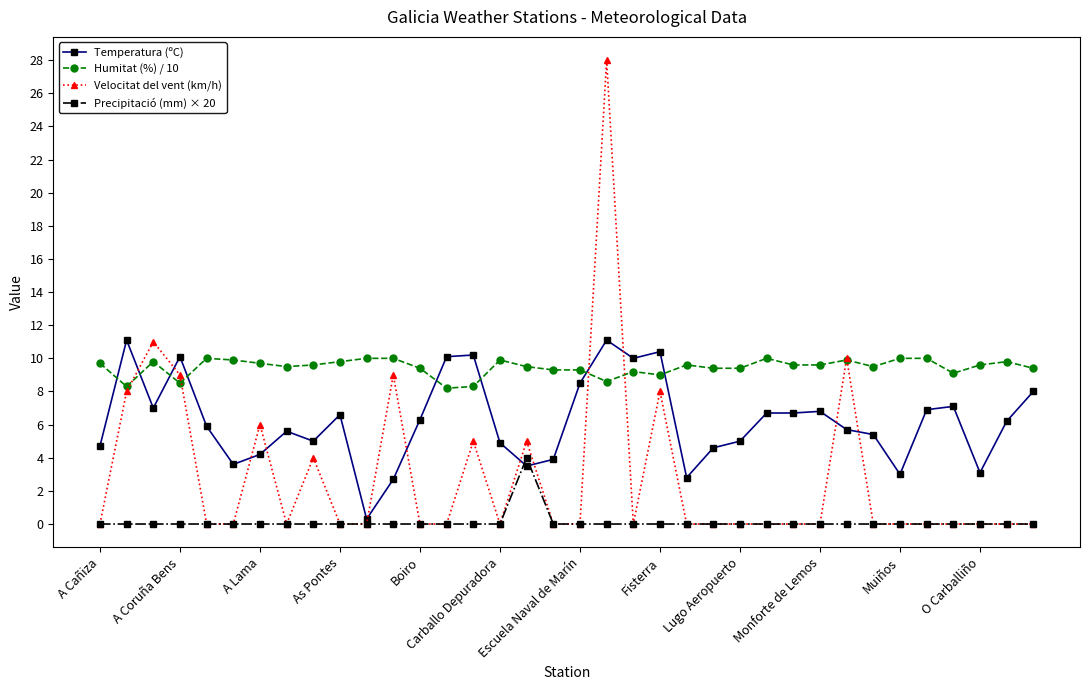

List the series in order of their overall mean, lowest first.

Precipitació (mm) × 20, Velocitat del vent (km/h), Temperatura (ºC), Humitat (%) / 10